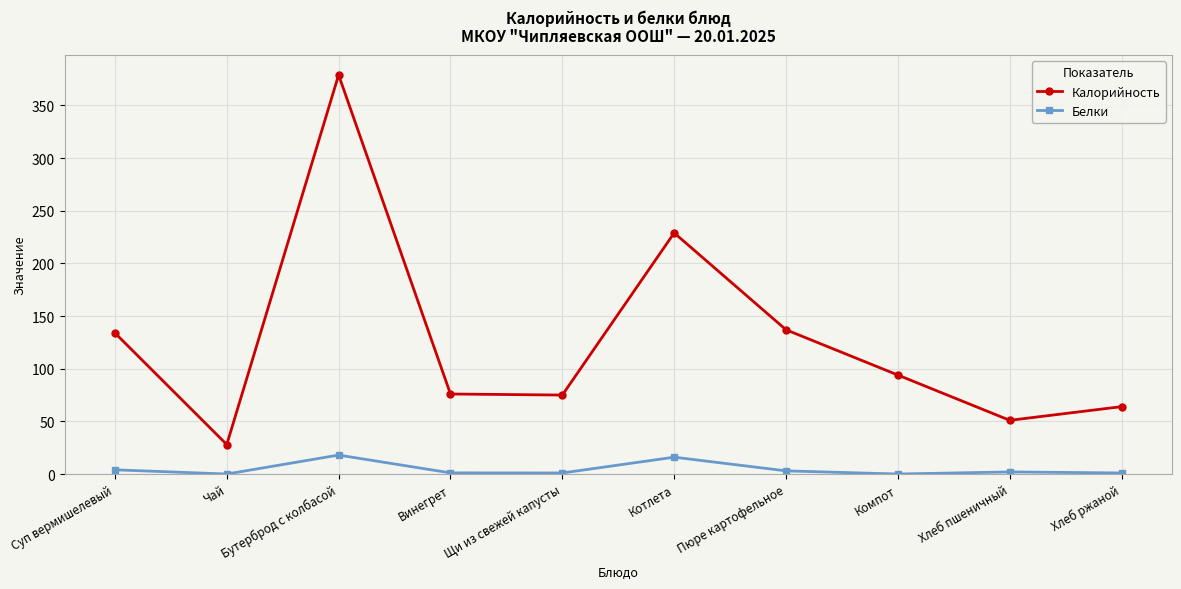

Which series has the widest spread of values?

Калорийность